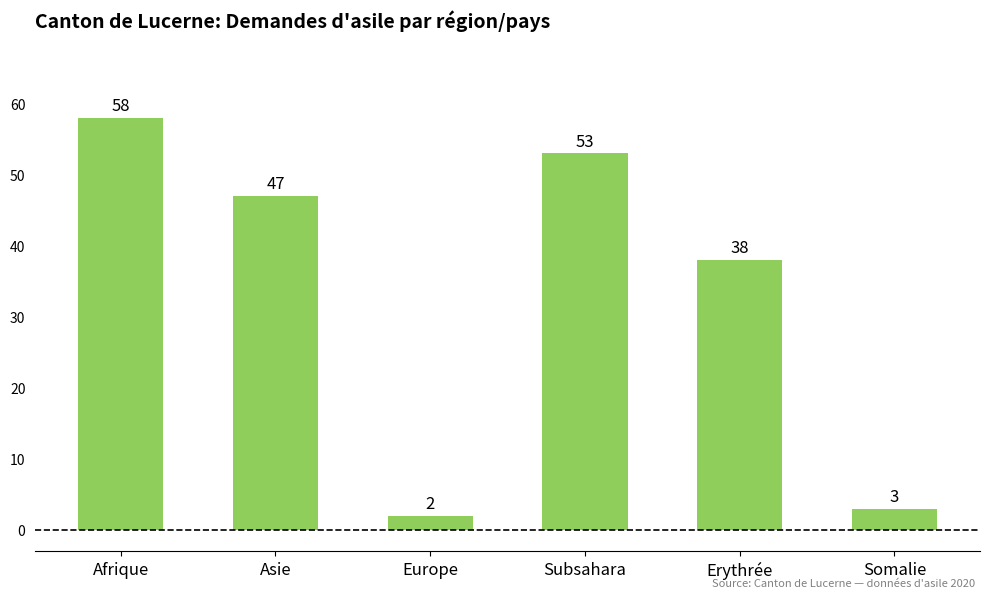

Which category has the highest value across all series?

Afrique